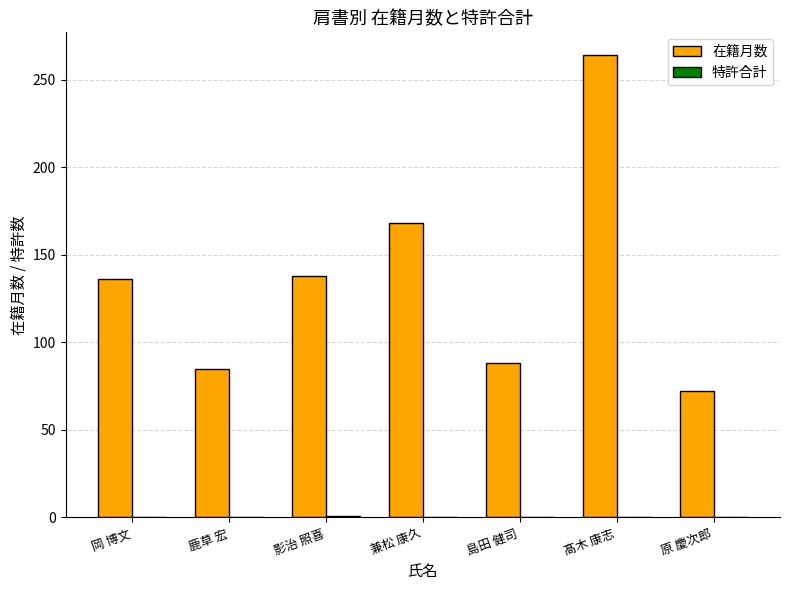

Between 兼松 康久 and 髙木 康志, which series saw the biggest shift?

在籍月数